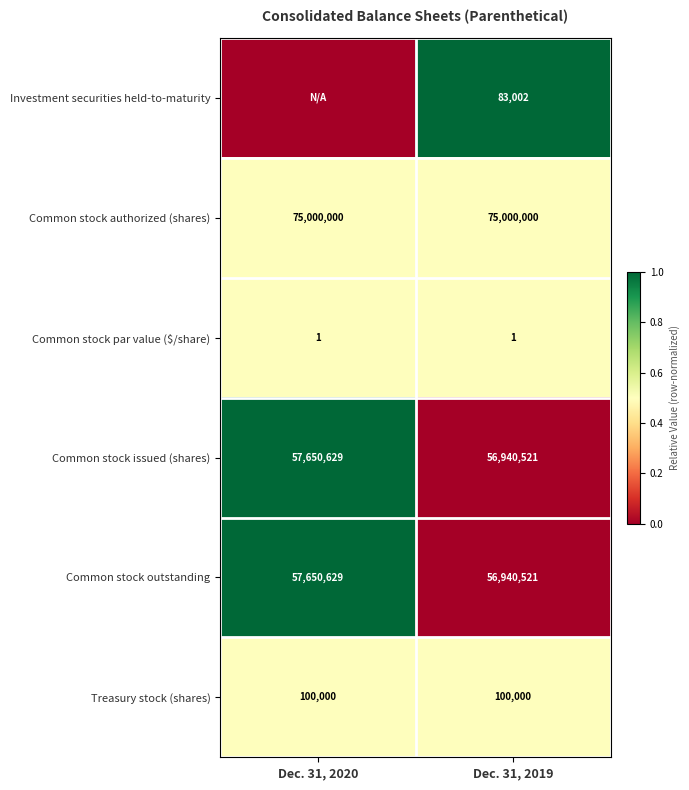

What is the lowest value of the Common stock issued (shares) series?

56940521